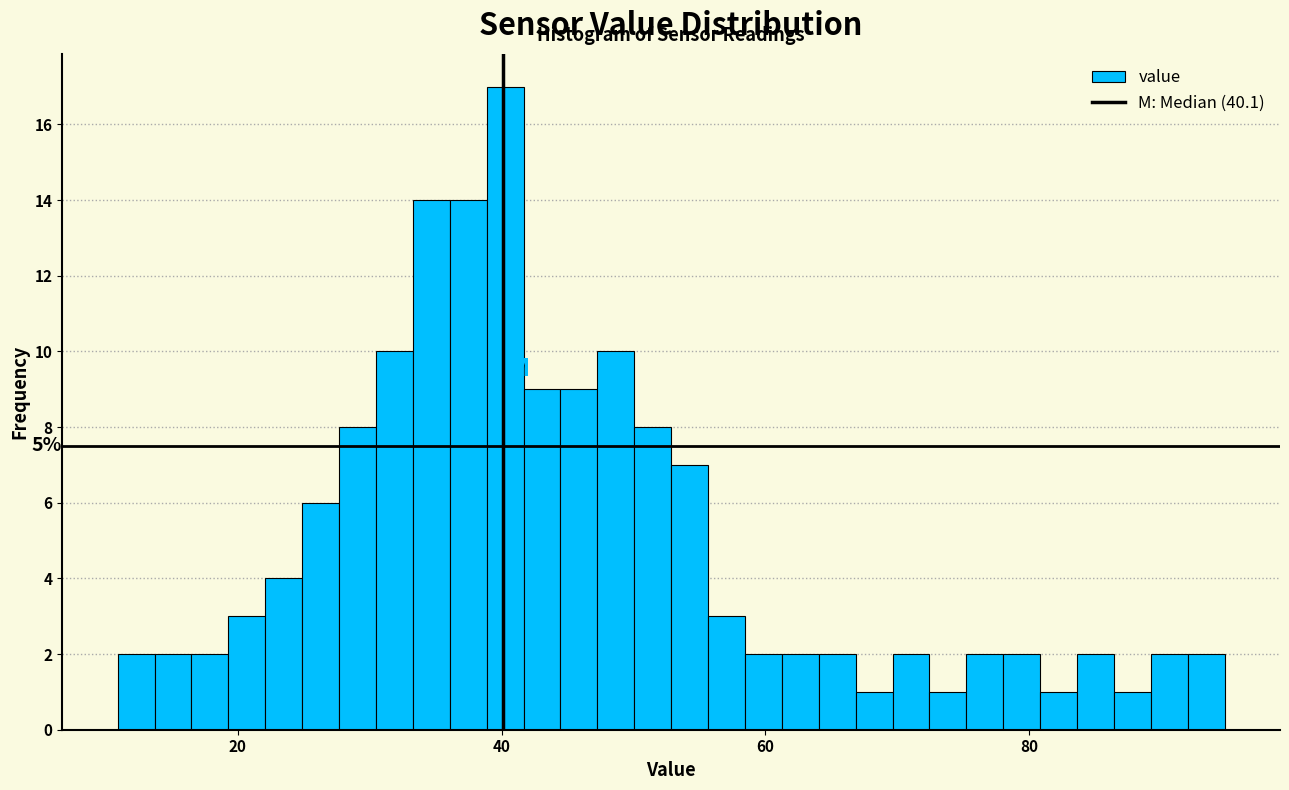

Read against the x-axis, roughly where is the centre of the tallest bar?

40